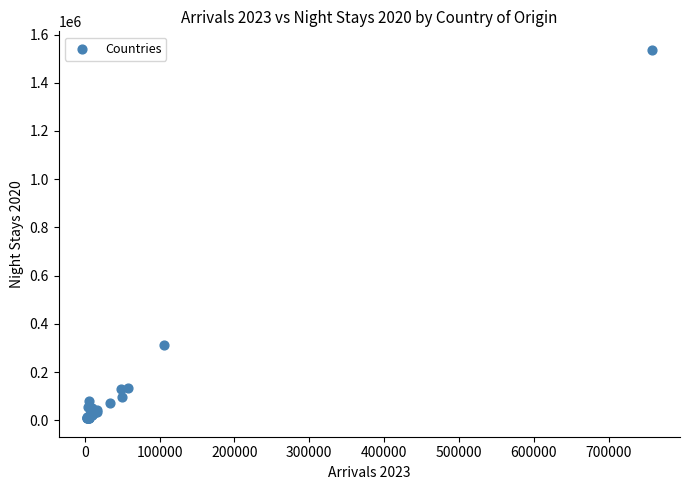

What Y value in the scatter plot is closest to 772616?

311057